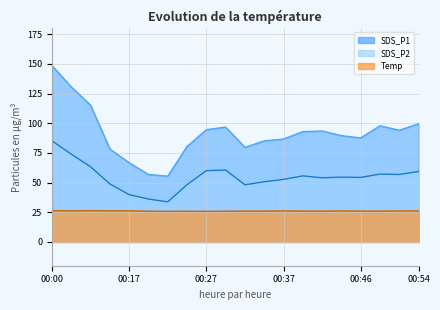

At which category does the chart reach its minimum across all series?

00:22